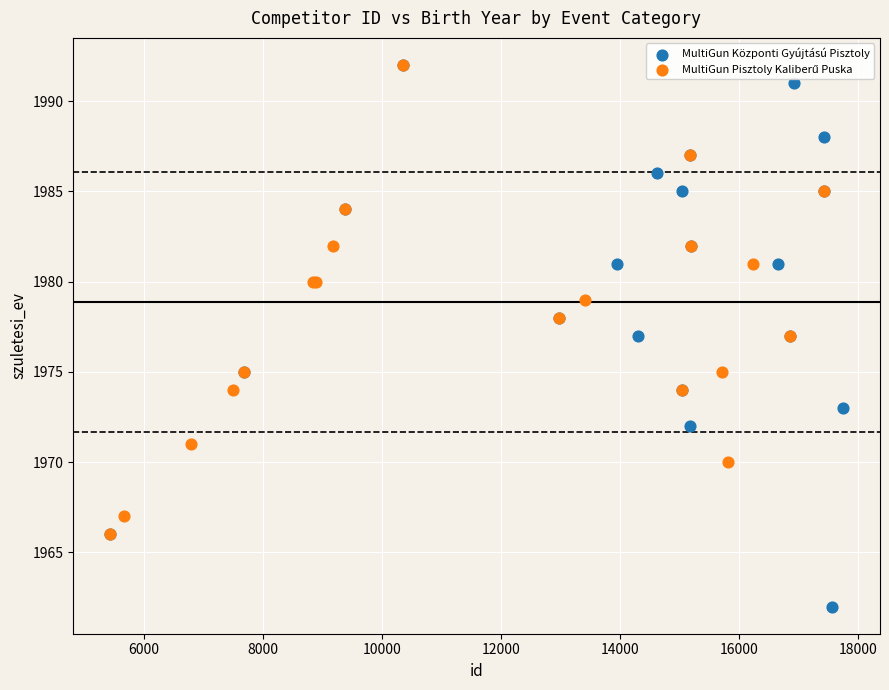

Which series has the largest Y range (max minus min)?

MultiGun Központi Gyújtású Pisztoly